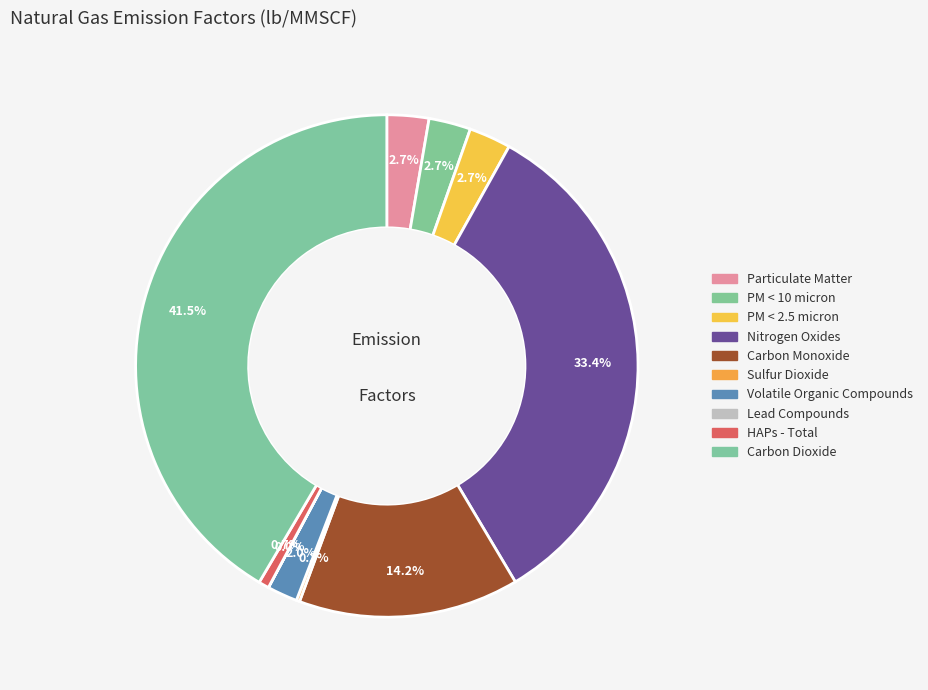

Count the number of slices in the pie.

10